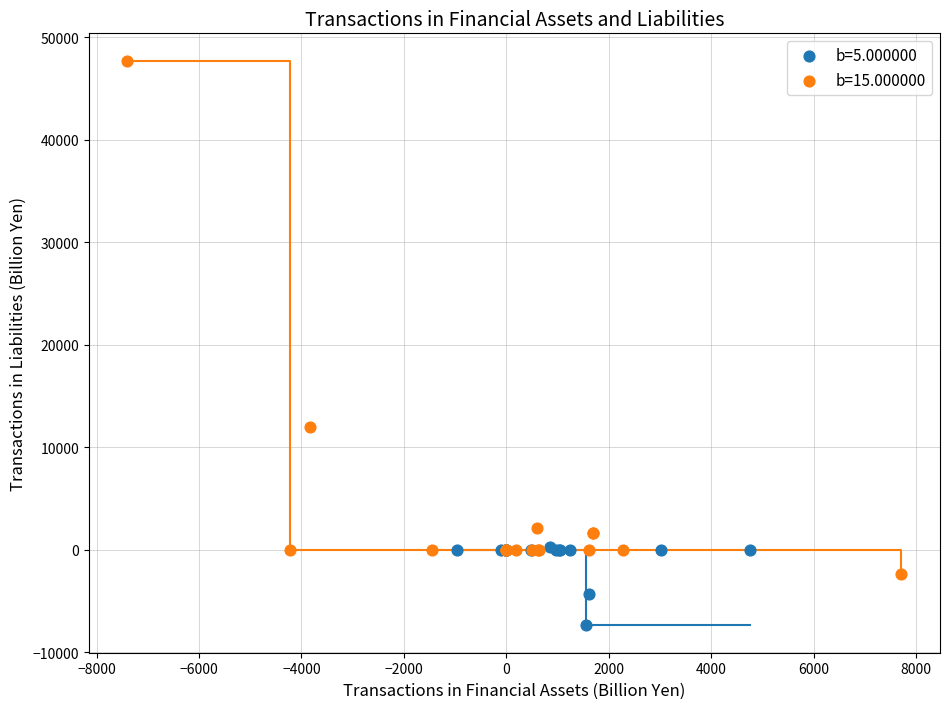

What are all the series names shown in the legend?

b=5.000000, b=15.000000